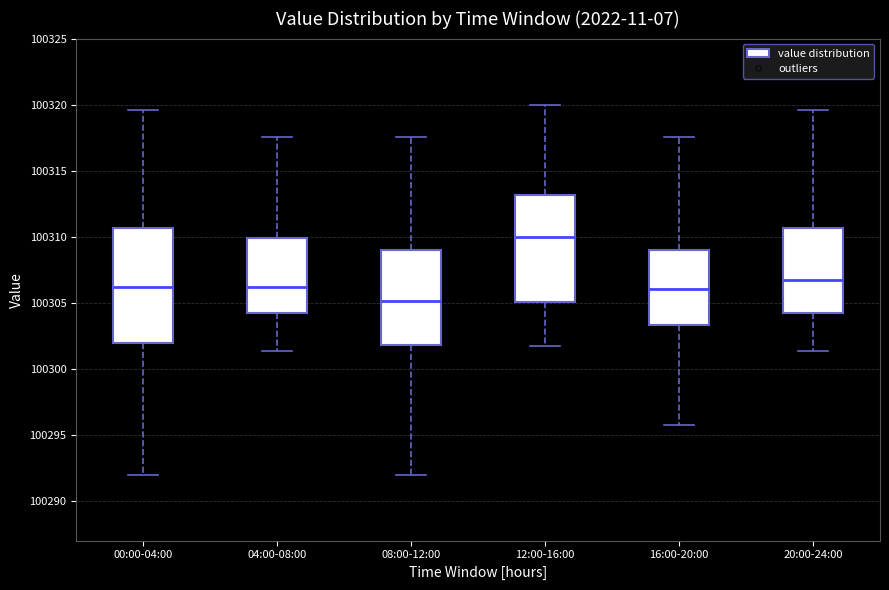

Comparing the boxes themselves (not the whiskers), which one is the tallest?

00:00-04:00